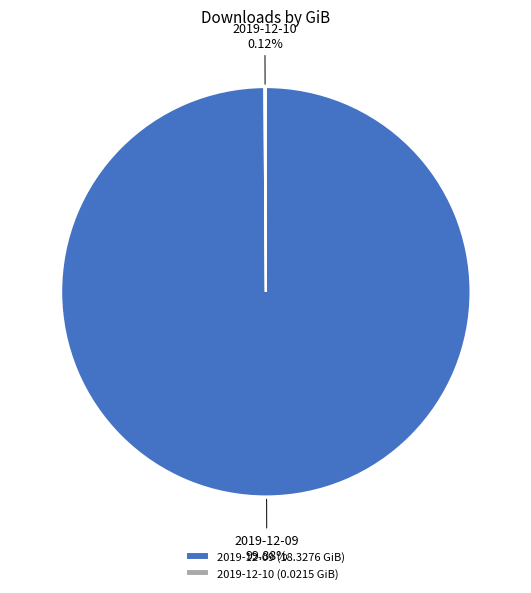

Does 2019-12-09 account for over 50% of the chart?

Yes